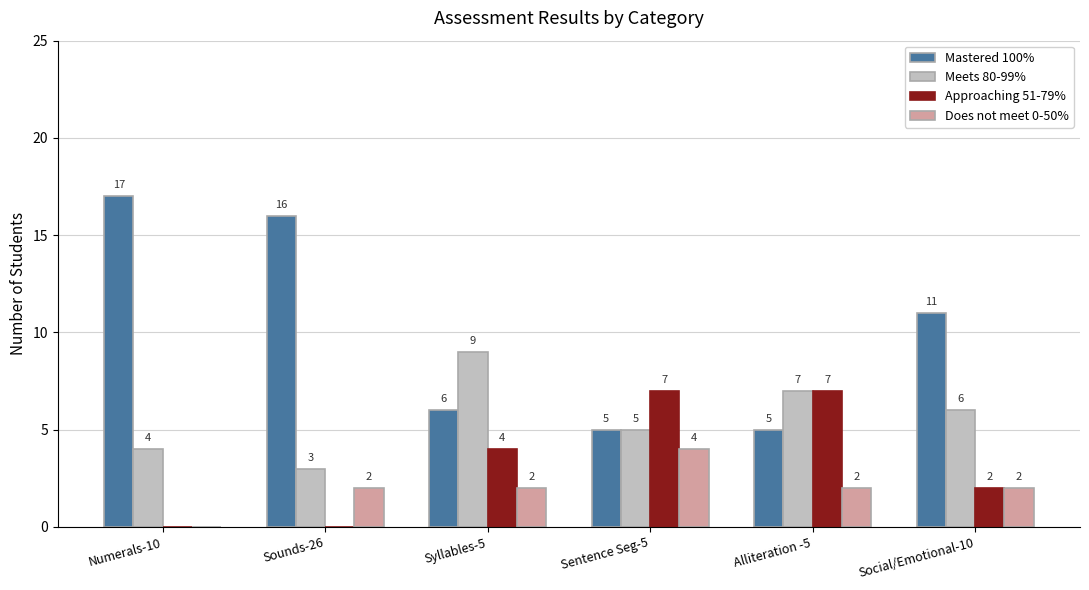

The value of Mastered 100% at Syllables-5 is 8. True or false?

False